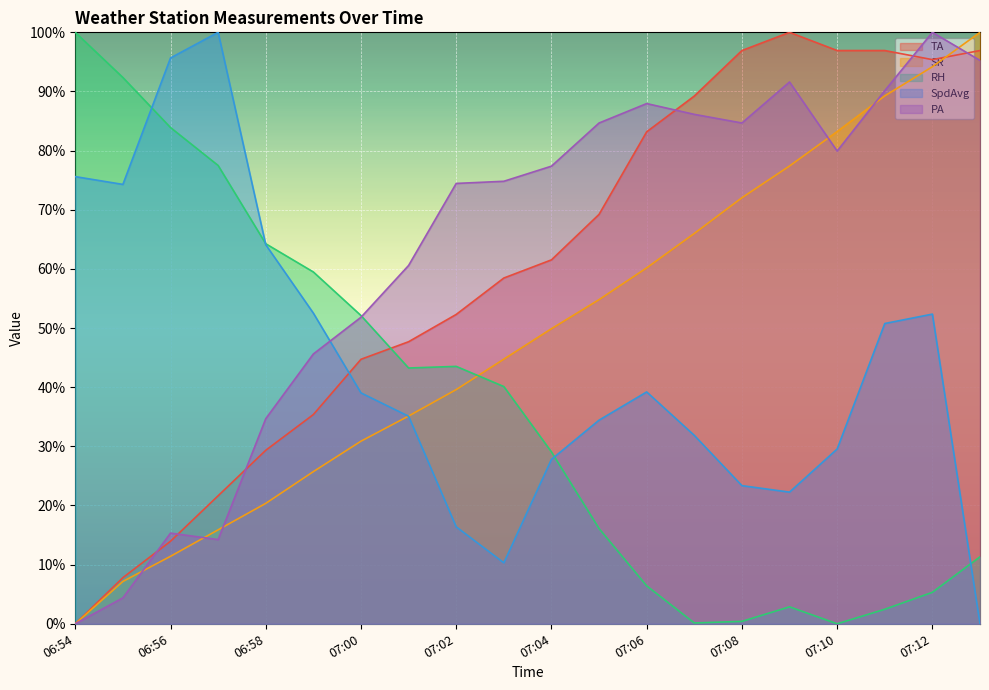

How many values in the PA series are below 77?

10